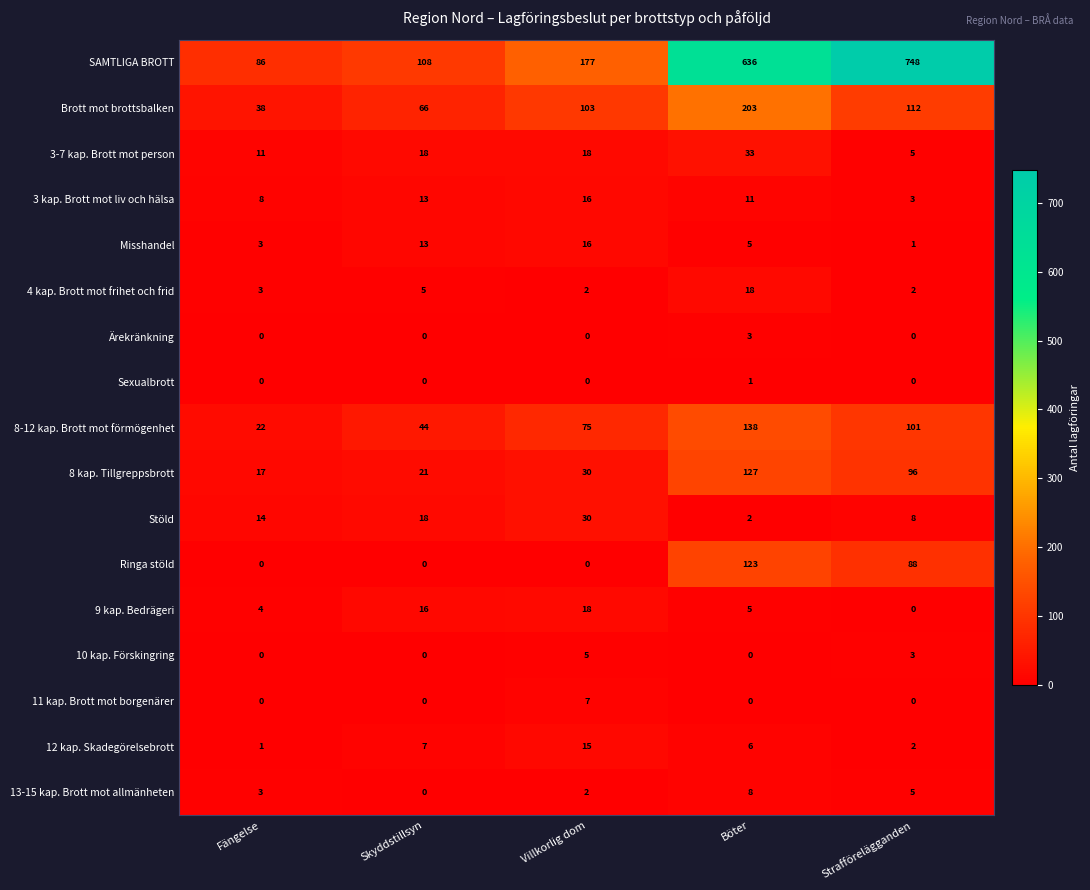

What is the difference between the second highest and second lowest values in the 13-15 kap. Brott mot allmänheten series?

3